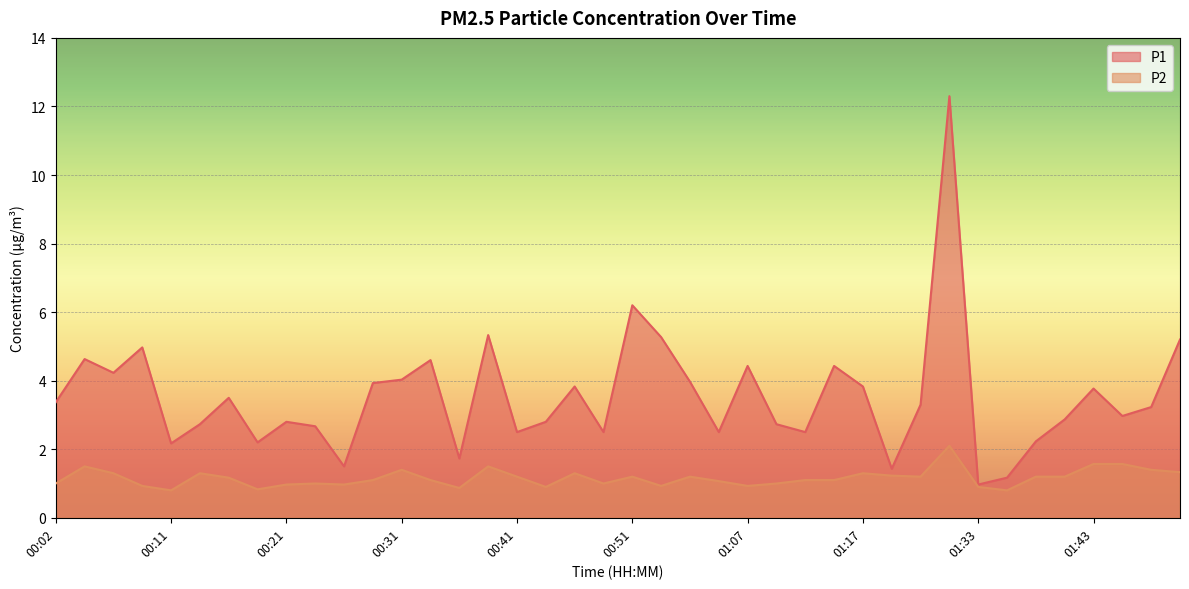

True or false: P2 and P1 cross at least once.

False